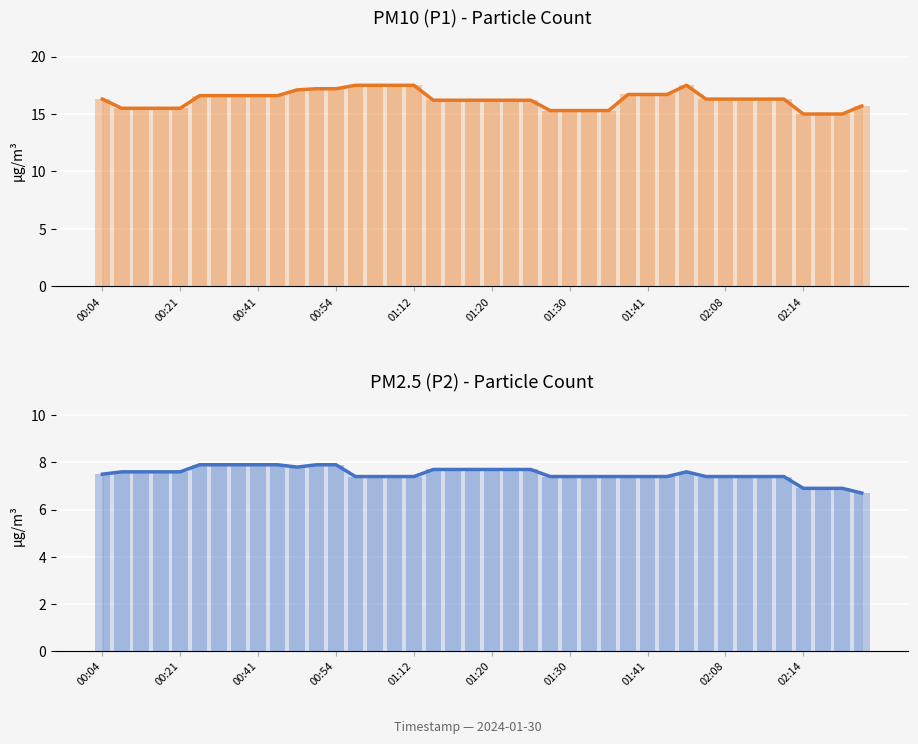

Reading left to right, transcribe all the data shown in this chart.

P1: 16.3	15.5	15.5	15.5	15.5	16.6	16.6	16.6	16.6	16.6	17.1	17.2	17.2	17.5	17.5	17.5	17.5	16.2	16.2	16.2	16.2	16.2	16.2	15.3	15.3	15.3	15.3	16.7	16.7	16.7	17.5	16.3	16.3	16.3	16.3	16.3	15.0	15.0	15.0	15.7
P1 (bars): 16.3	15.5	15.5	15.5	15.5	16.6	16.6	16.6	16.6	16.6	17.1	17.2	17.2	17.5	17.5	17.5	17.5	16.2	16.2	16.2	16.2	16.2	16.2	15.3	15.3	15.3	15.3	16.7	16.7	16.7	17.5	16.3	16.3	16.3	16.3	16.3	15.0	15.0	15.0	15.7
P2: 7.5	7.6	7.6	7.6	7.6	7.9	7.9	7.9	7.9	7.9	7.8	7.9	7.9	7.4	7.4	7.4	7.4	7.7	7.7	7.7	7.7	7.7	7.7	7.4	7.4	7.4	7.4	7.4	7.4	7.4	7.6	7.4	7.4	7.4	7.4	7.4	6.9	6.9	6.9	6.7
P2 (bars): 7.5	7.6	7.6	7.6	7.6	7.9	7.9	7.9	7.9	7.9	7.8	7.9	7.9	7.4	7.4	7.4	7.4	7.7	7.7	7.7	7.7	7.7	7.7	7.4	7.4	7.4	7.4	7.4	7.4	7.4	7.6	7.4	7.4	7.4	7.4	7.4	6.9	6.9	6.9	6.7